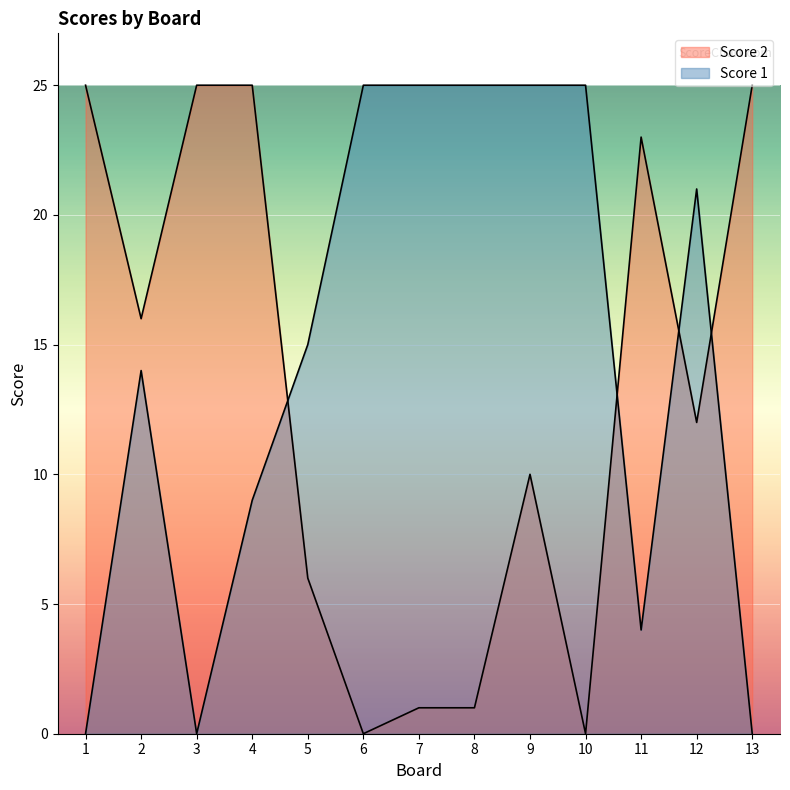

True or false: Score 2 has a value of -11 at 10.

False